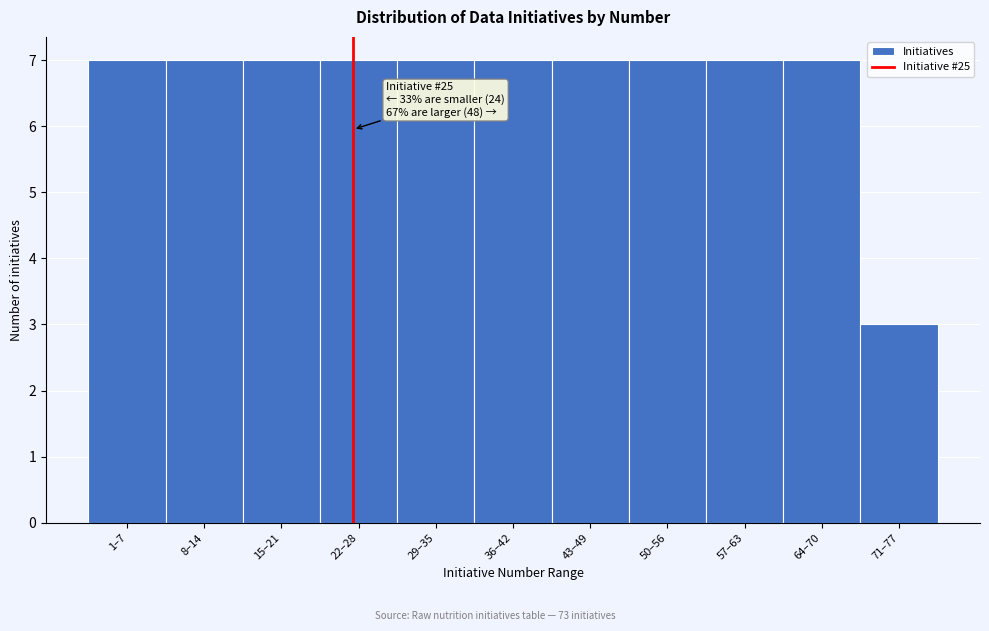

Reading left to right, transcribe all the data shown in this chart.

7	7	7	7	7	7	7	7	7	7	3